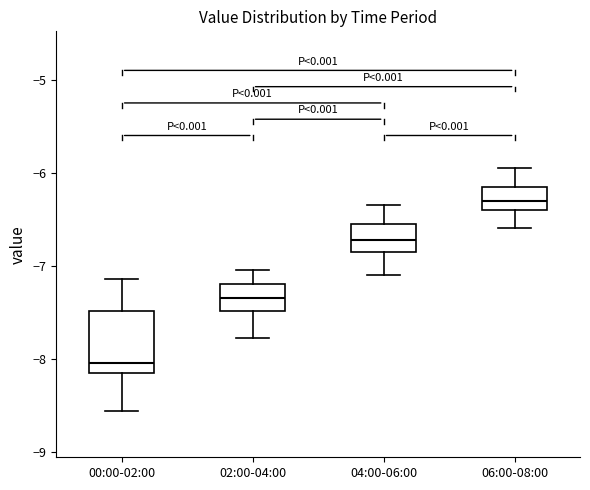

Reading left to right, read every box against the y-axis: the position of its median line, the range the box covers, and the ends of its whiskers. The values are not printed on the chart, so give them approximately, as read against the axis.

00:00-02:00: median -8.0, box -8.2 to -7.5, whiskers -8.6 to -7.1
02:00-04:00: median -7.3, box -7.5 to -7.2, whiskers -7.8 to -7.0
04:00-06:00: median -6.7, box -6.8 to -6.5, whiskers -7.1 to -6.3
06:00-08:00: median -6.3, box -6.4 to -6.1, whiskers -6.6 to -5.9